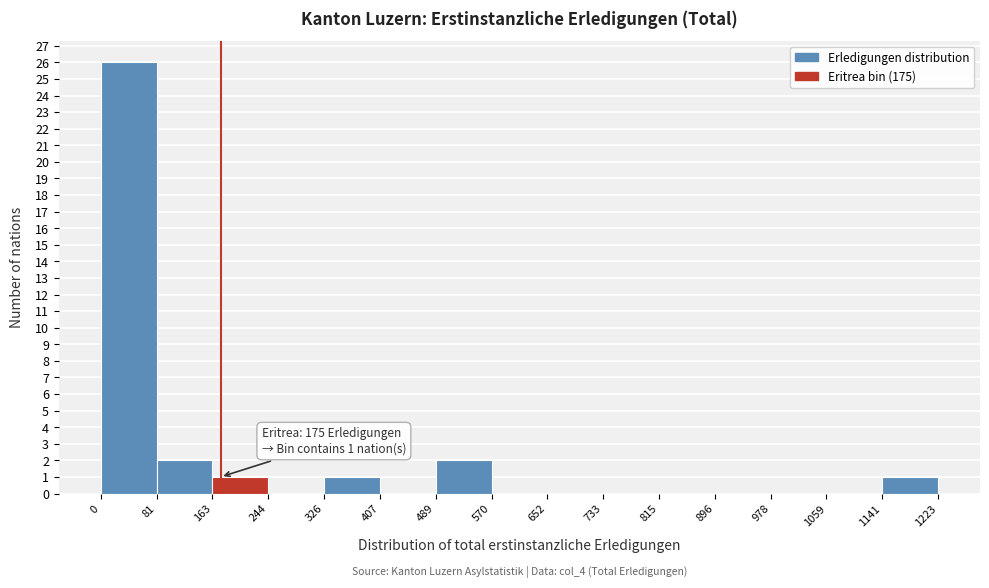

Over which range of the x-axis is the bar tallest?

0 to 81